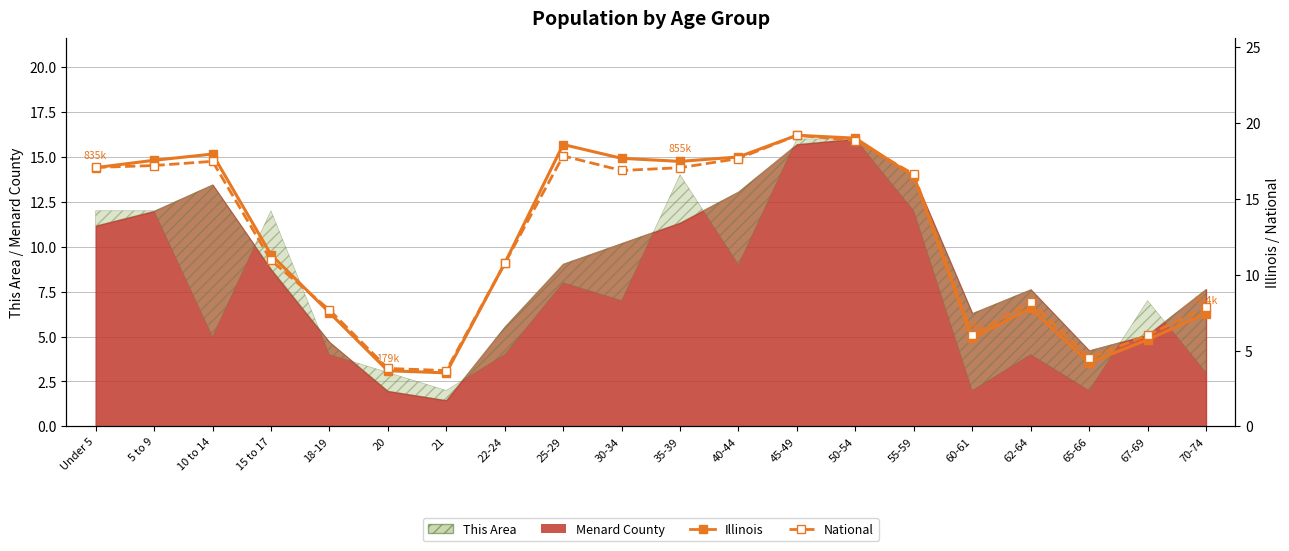

What is the difference between the maximum and minimum values in the Illinois series?

15.7